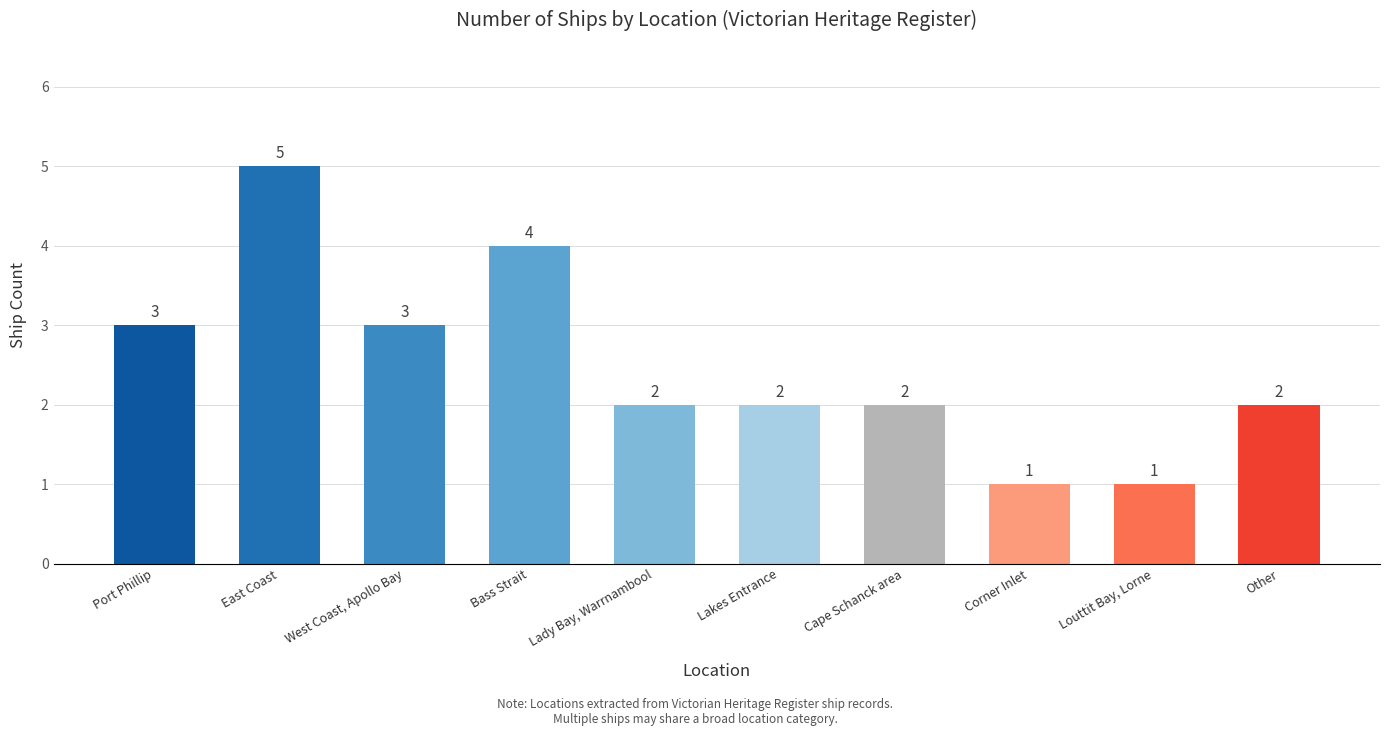

At which label does the data first exceed 2?

Port Phillip